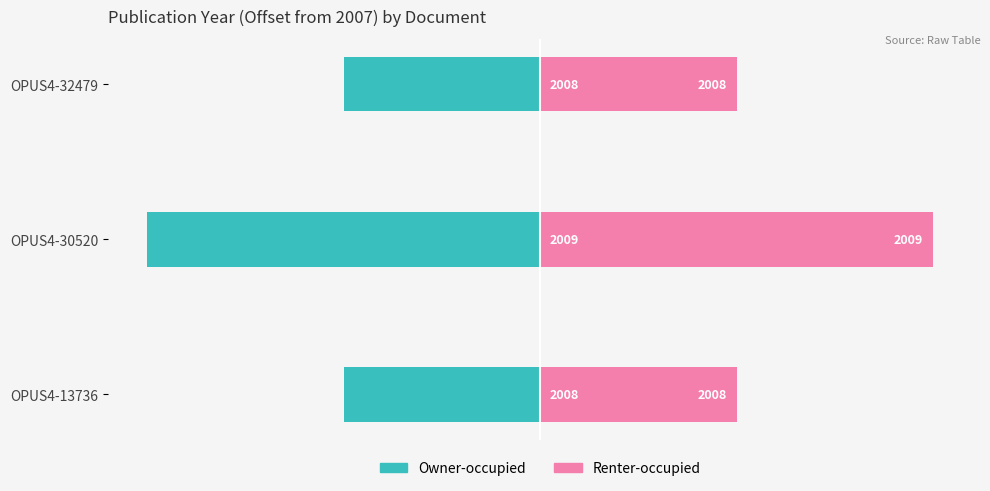

What is the difference between the Owner-occupied values at OPUS4-32479 and OPUS4-30520?

1